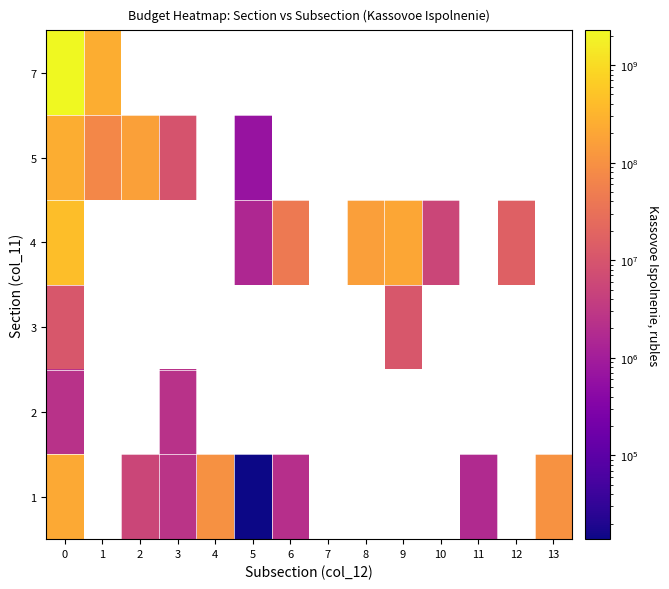

How many values in 3 are above zero?

2